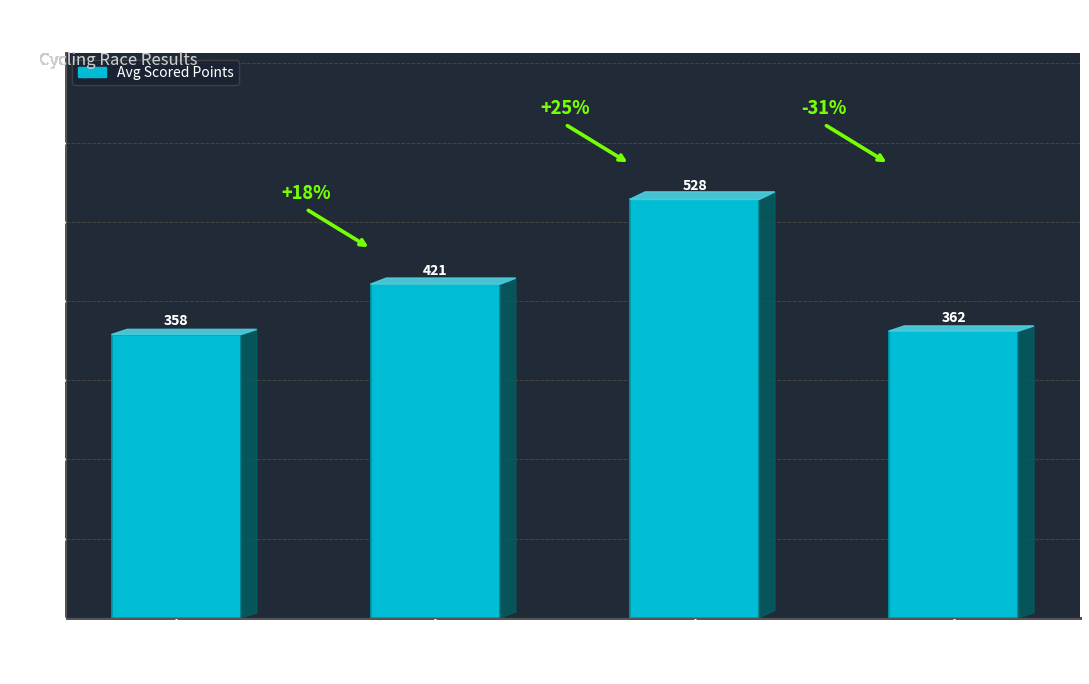

What is the difference between the values at Men Cat
1/2/3/4
Single Speed and Men Cat
1/2/3 Senior?

63.6